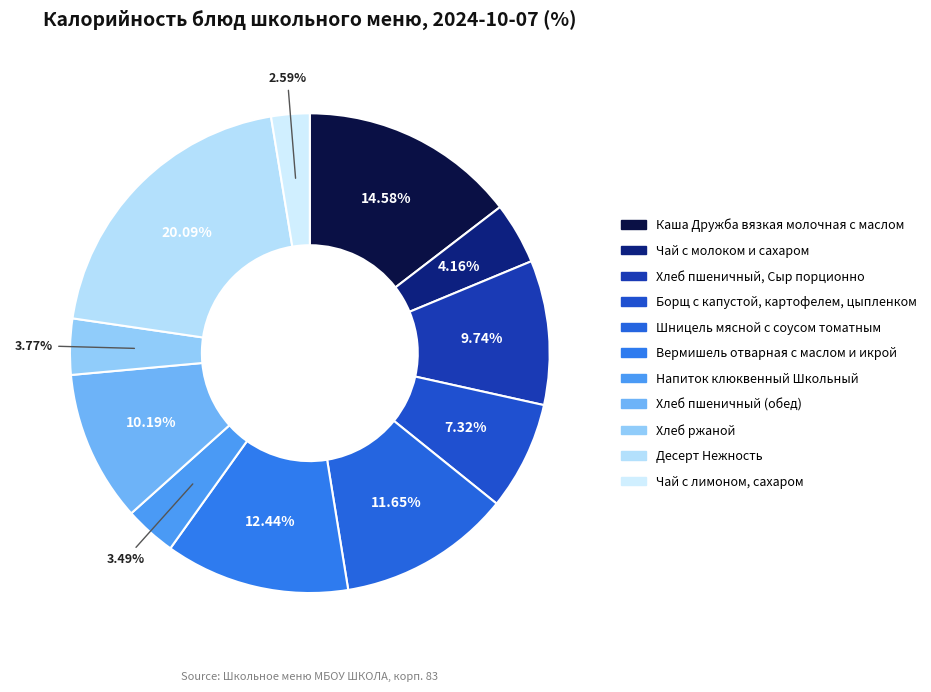

What percentage do Десерт Нежность and Чай с молоком и сахаром together represent?

24.3%